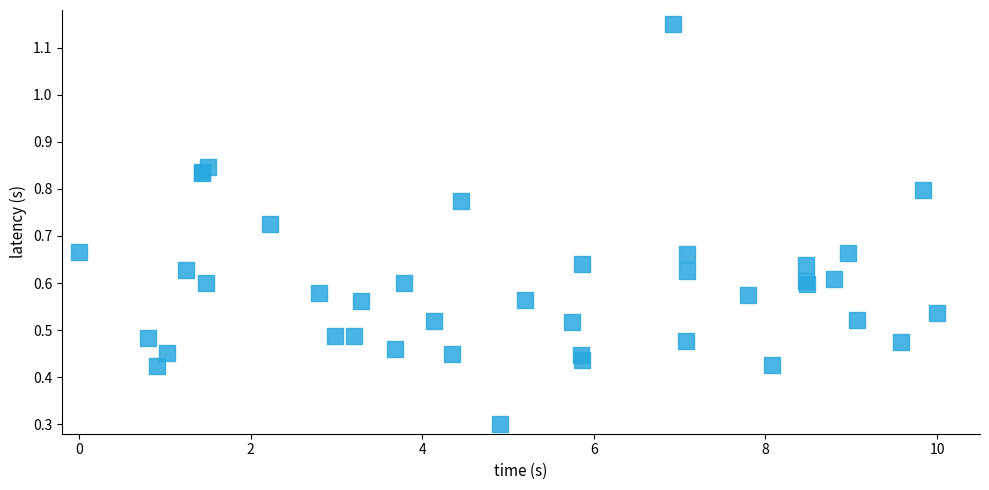

What Y value in the scatter plot is closest to 0?

0.3